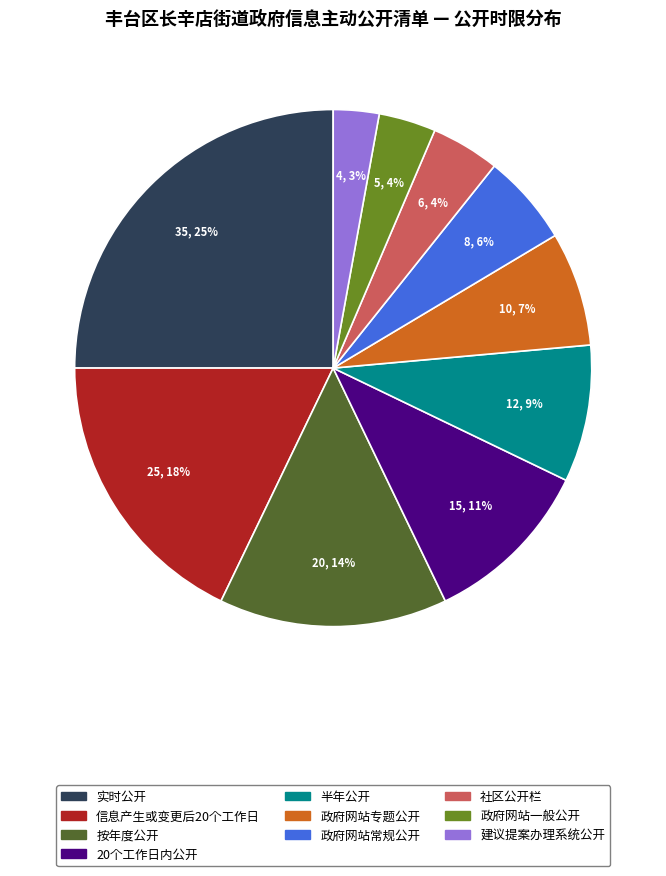

Does any single category account for the majority?

No